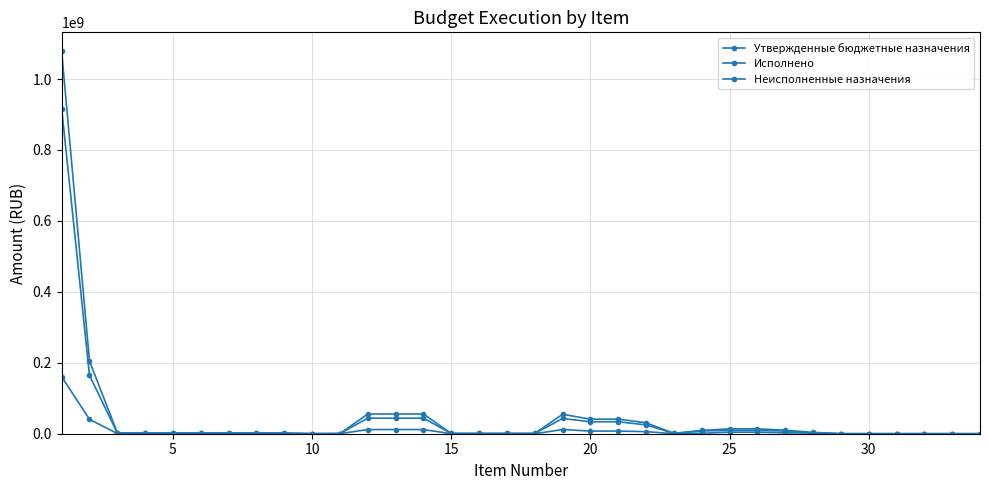

What is the average value of the Утвержденные бюджетные назначения series?

49663406.1